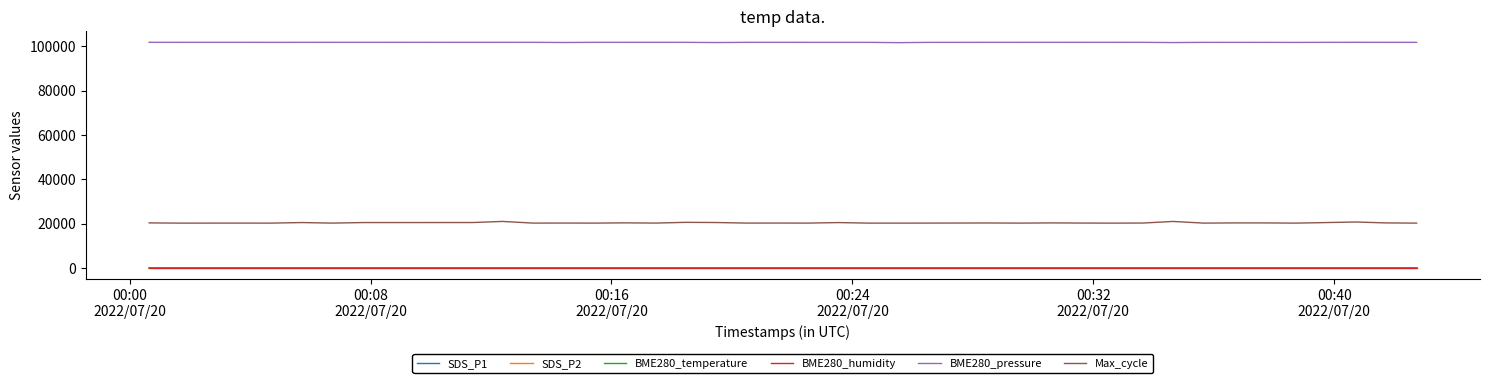

True or false: BME280_humidity and BME280_temperature cross at least once.

False